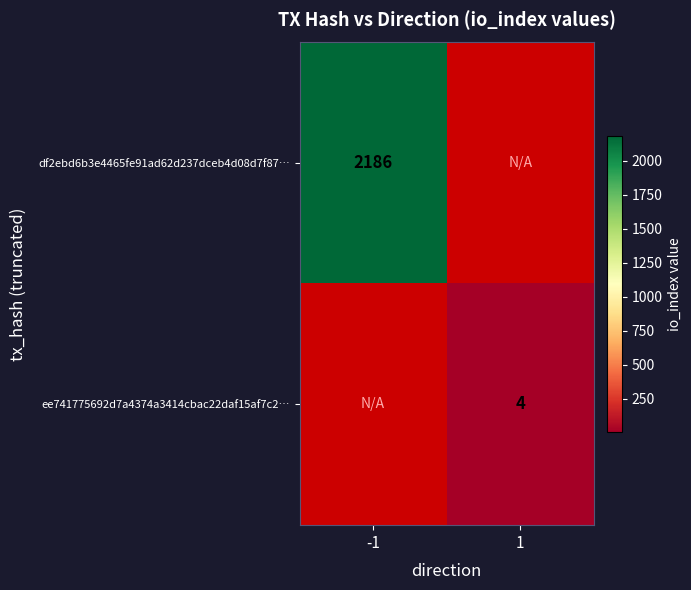

True or false: ee741775692d7a4374a3414cbac22daf15af7c2… has a value of 1 at 1.

False